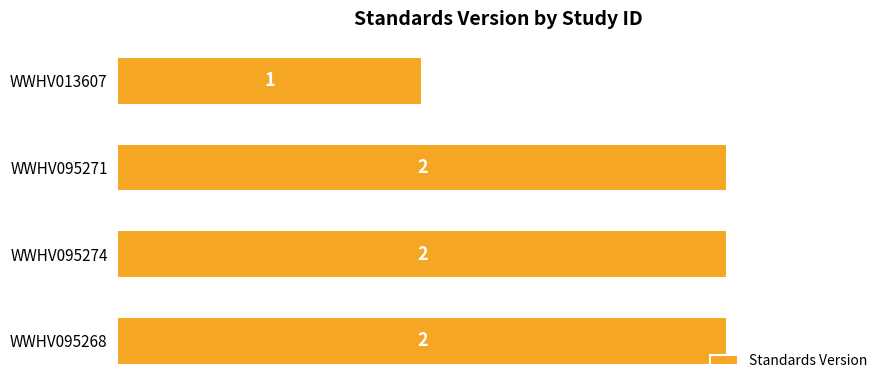

How many series are shown in this chart?

1